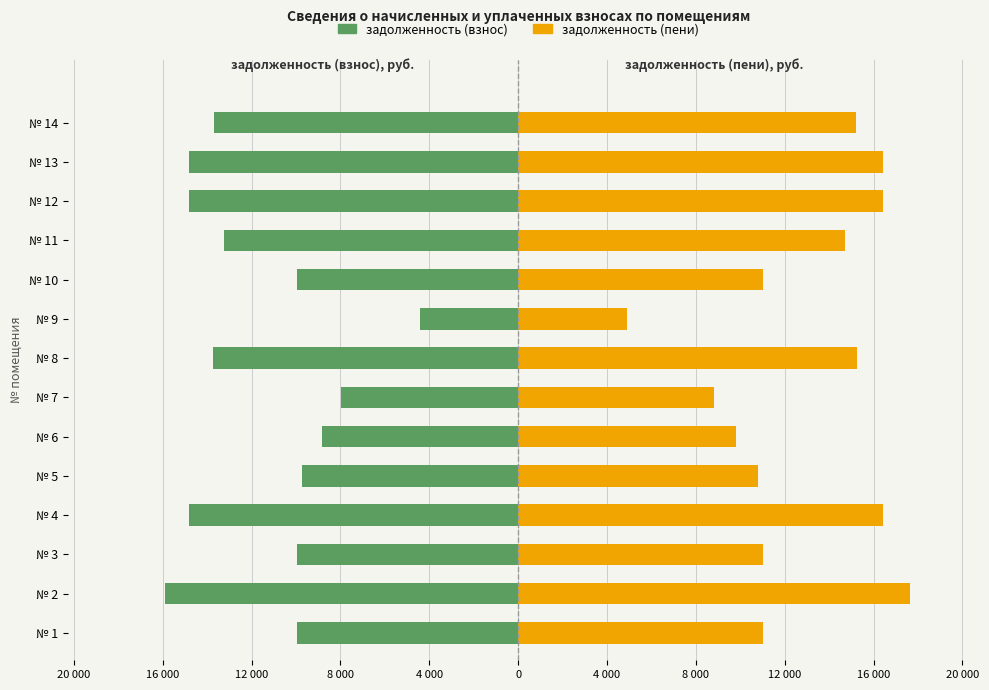

Which series has the widest spread of values?

задолженность (пени)